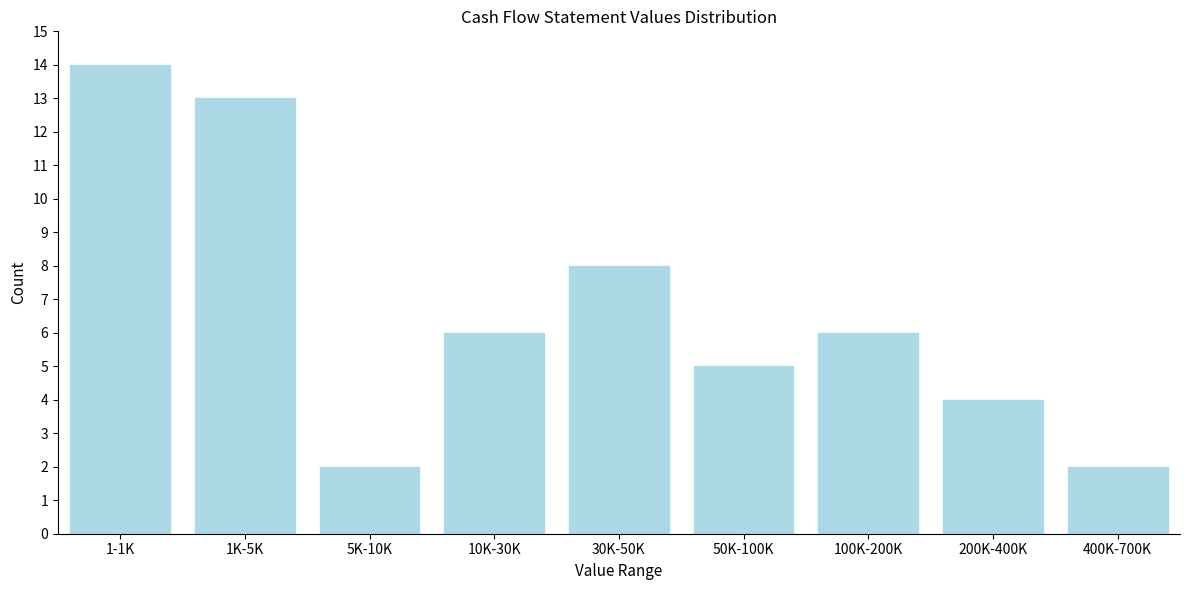

Reading left to right, transcribe all the data shown in this chart.

1-1K=14	1K-5K=13	5K-10K=2	10K-30K=6	30K-50K=8	50K-100K=5	100K-200K=6	200K-400K=4	400K-700K=2